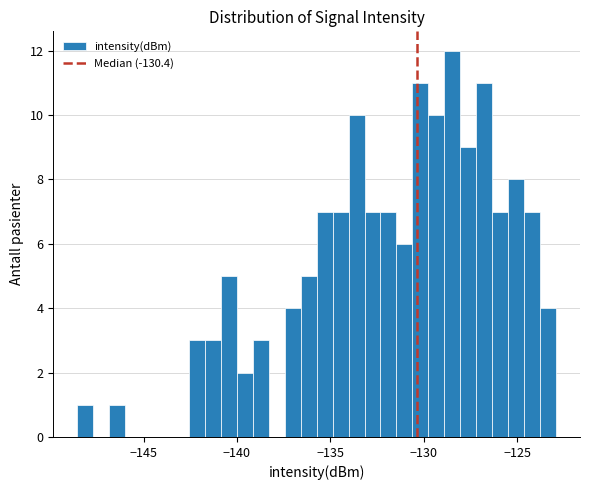

Around what value on the x-axis is the tallest bar? Give the approximate position of its centre, as read against the axis.

-128.5